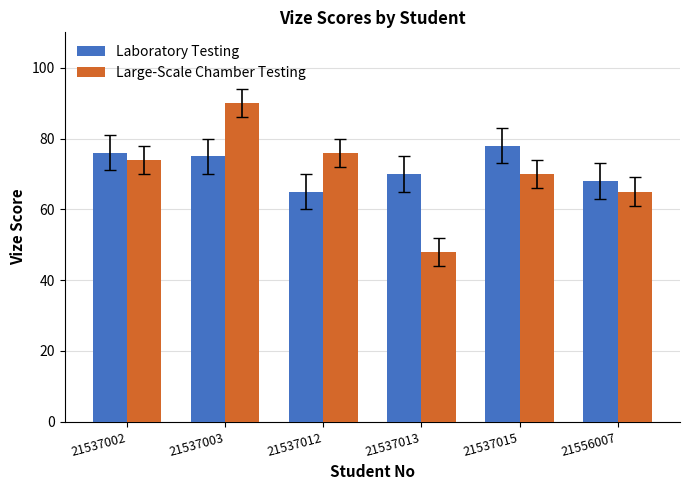

What value does the Large-Scale Chamber Testing series have at 21537003, to the nearest 5?

90